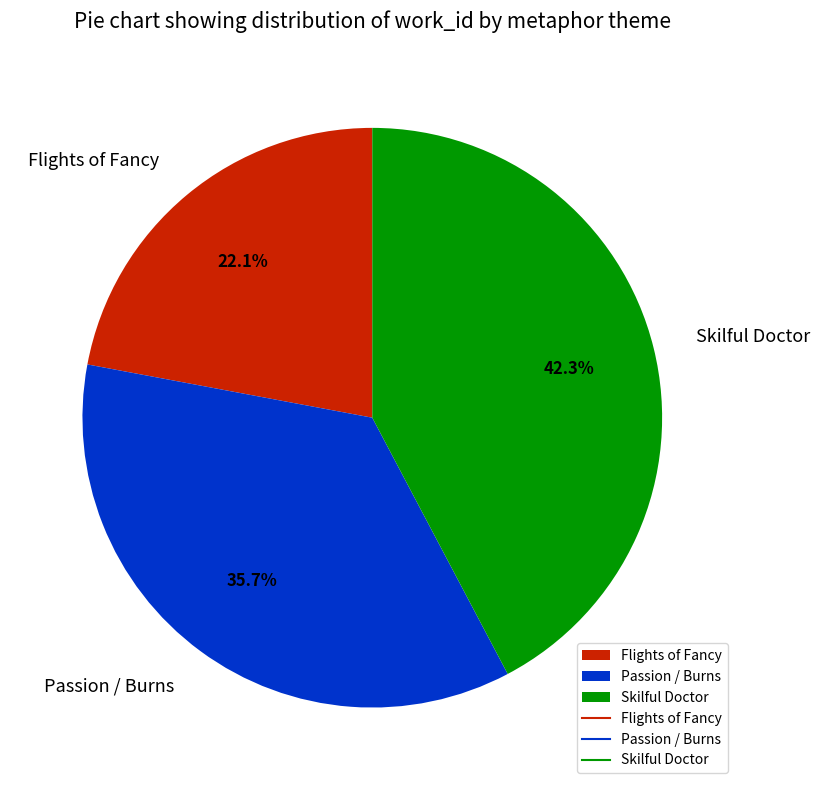

Which slice is the largest?

Skilful Doctor